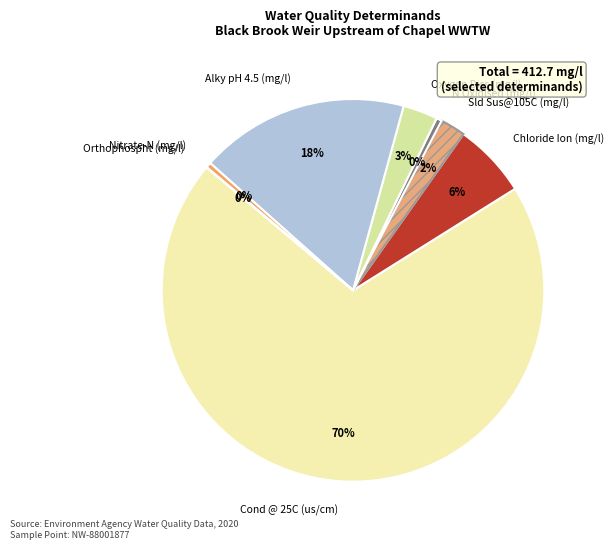

Which slice is the largest?

Cond @ 25C (us/cm)